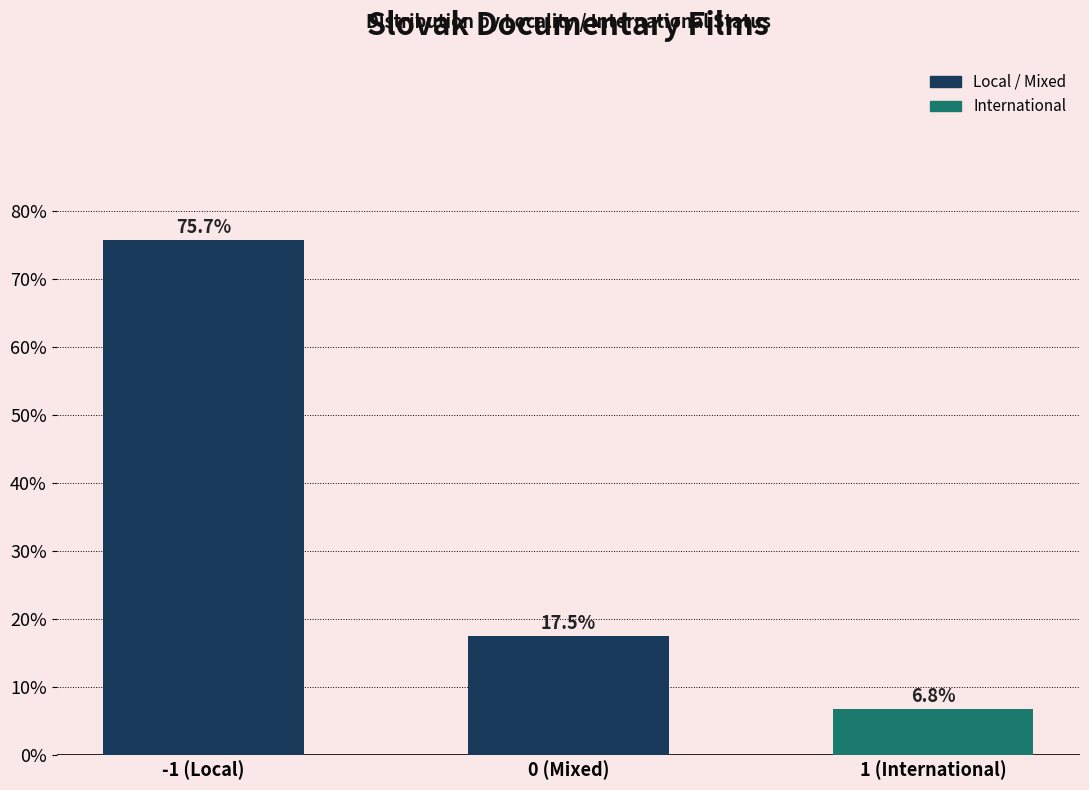

Reading left to right, transcribe all the data shown in this chart.

-1 (Local)=75.7	0 (Mixed)=17.5	1 (International)=6.8